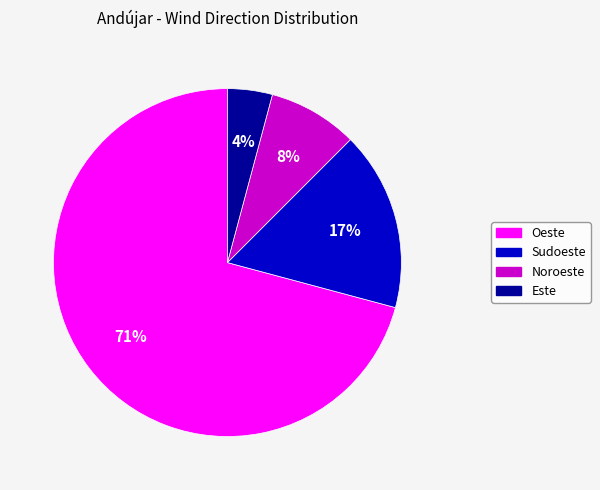

What percentage is the Noroeste slice, to the nearest percent?

8%